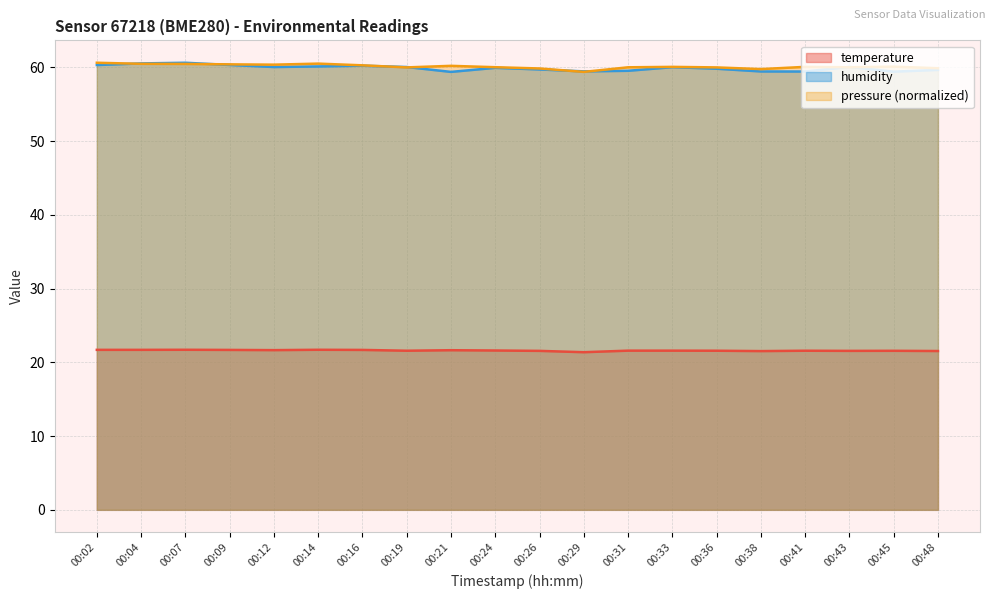

What is the value of the pressure_norm point at the 6th from the left?

60.5